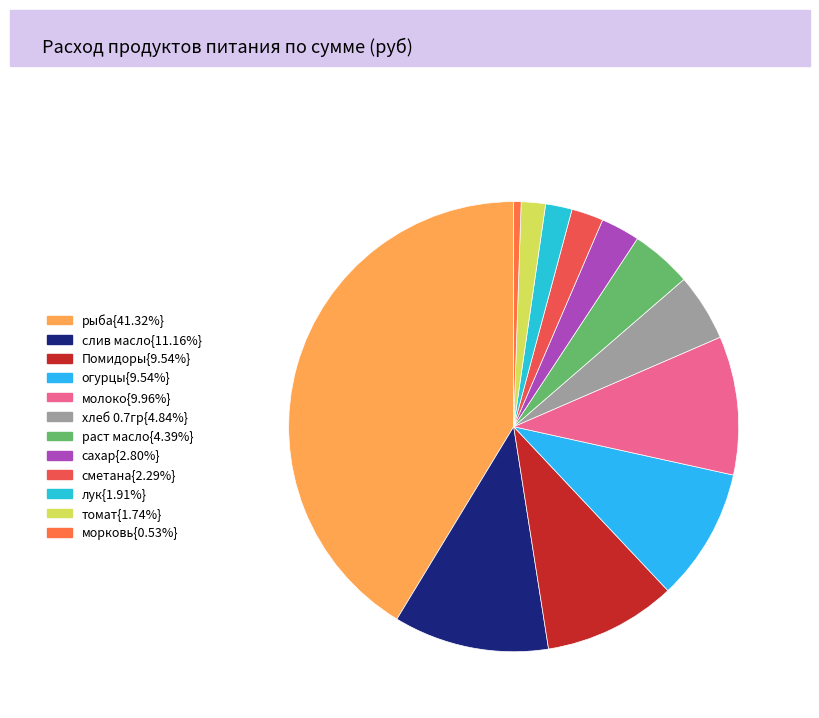

How many segments does this pie chart have?

12